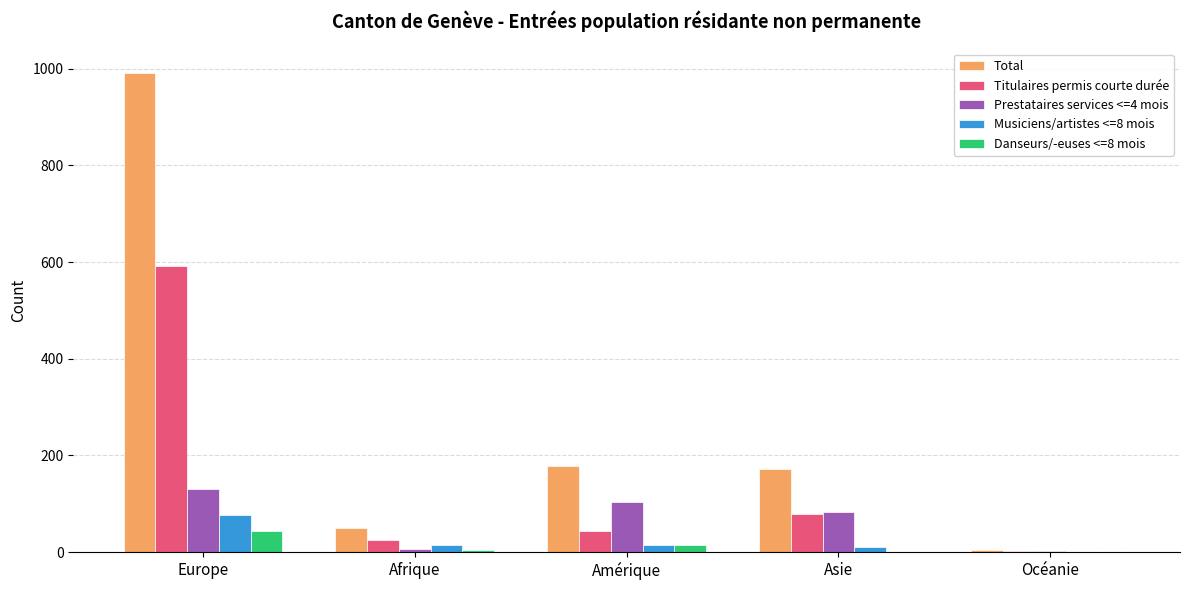

Are the bars horizontal?

No